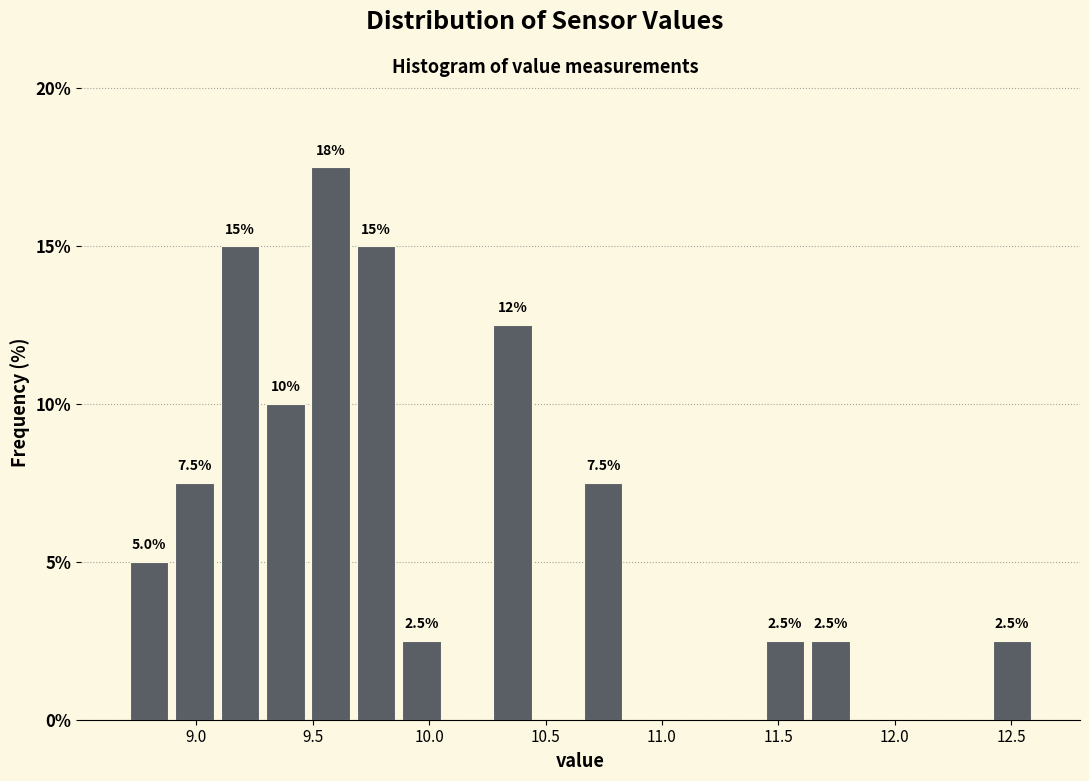

Around what value on the x-axis is the tallest bar? Give the approximate position of its centre, as read against the axis.

9.60